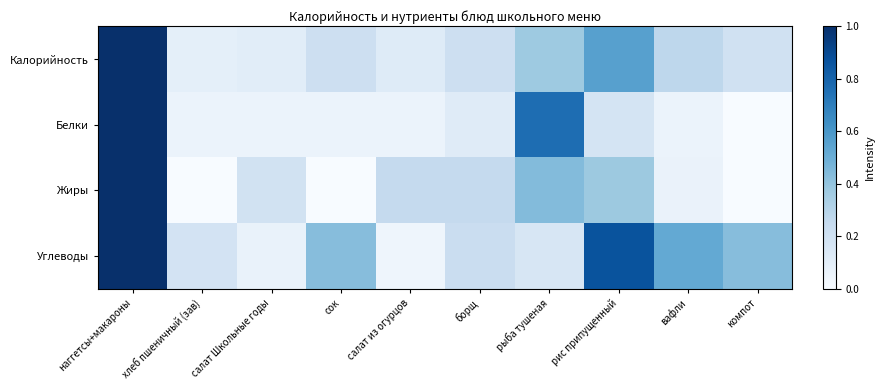

Reading left to right, list all the values displayed in this chart.

Калорийность: наггетсы+макароны=1.0	хлеб пшеничный (зав)=0.1	салат Школьные годы=0.1	сок=0.2	салат из огурцов=0.1	борщ=0.2	рыба тушеная=0.4	рис припущенный=0.6	вафли=0.3	компот=0.2
Белки: наггетсы+макароны=1.0	хлеб пшеничный (зав)=0.1	салат Школьные годы=0.1	сок=0.1	салат из огурцов=0.1	борщ=0.1	рыба тушеная=0.8	рис припущенный=0.2	вафли=0.1	компот=0.0
Жиры: наггетсы+макароны=1.0	хлеб пшеничный (зав)=0.0	салат Школьные годы=0.2	сок=0.0	салат из огурцов=0.2	борщ=0.2	рыба тушеная=0.4	рис припущенный=0.4	вафли=0.1	компот=0.0
Углеводы: наггетсы+макароны=1.0	хлеб пшеничный (зав)=0.2	салат Школьные годы=0.1	сок=0.4	салат из огурцов=0.0	борщ=0.2	рыба тушеная=0.2	рис припущенный=0.9	вафли=0.5	компот=0.4